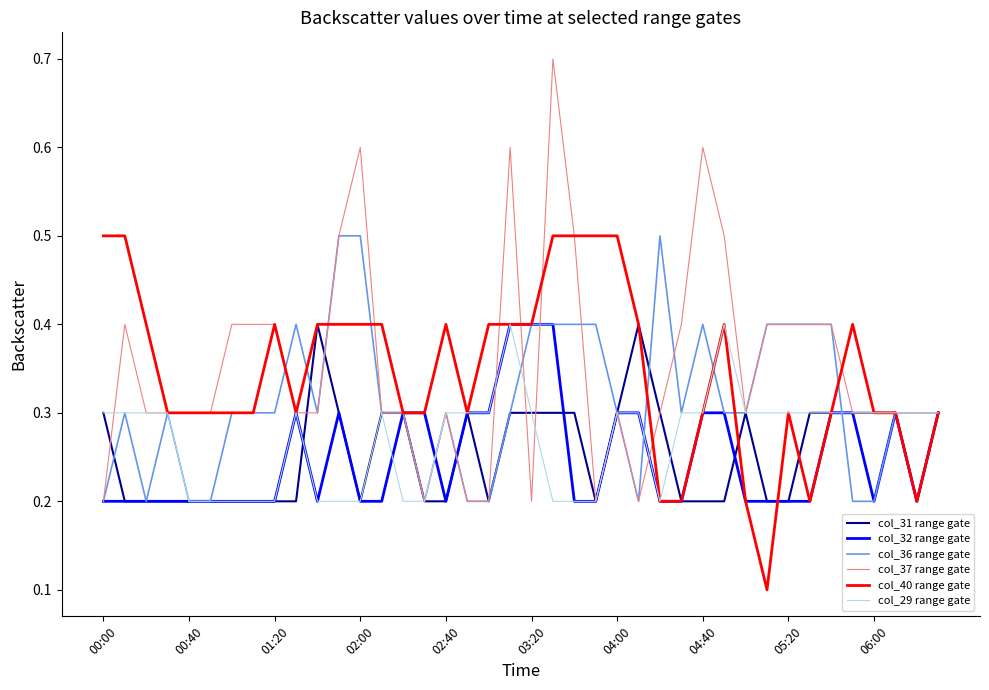

Which series has the widest spread of values?

col_37 range gate